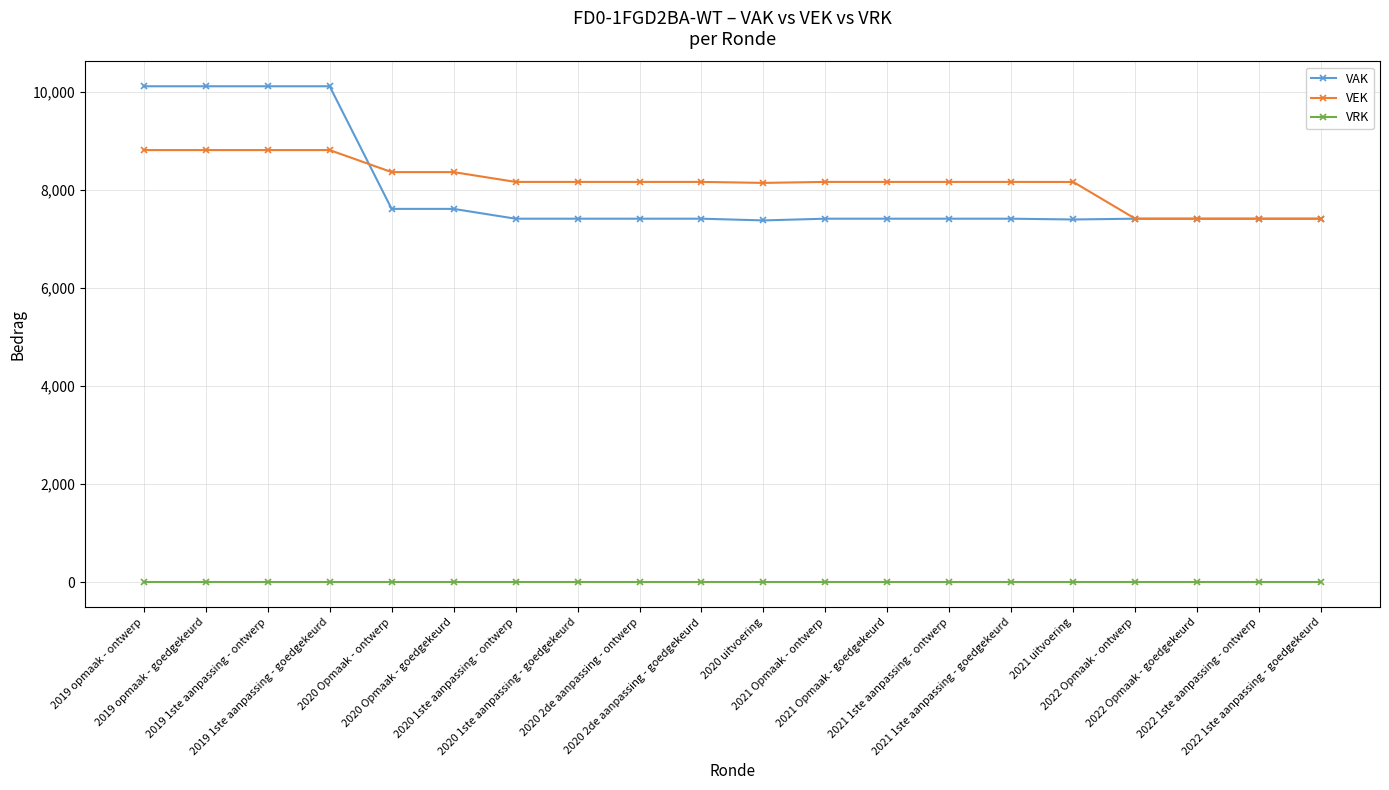

What is the label of the 7th point from the right?

2021 1ste aanpassing - ontwerp